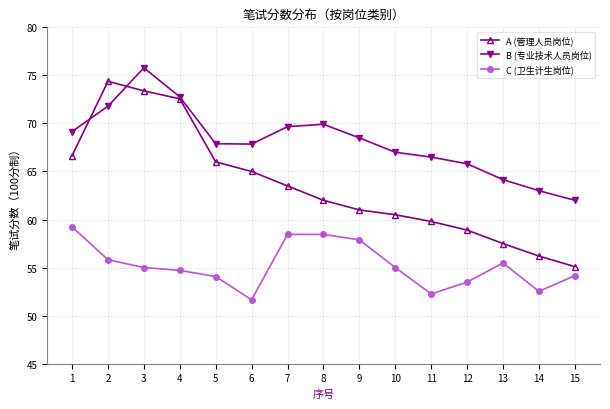

True or false: A (管理人员岗位) and C (卫生计生岗位) intersect in this chart.

False